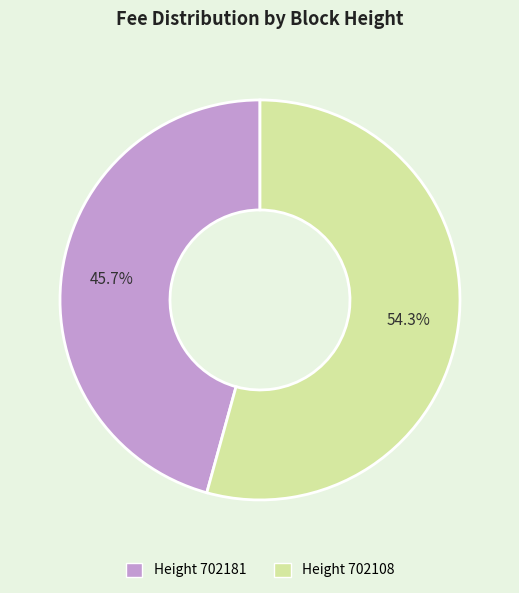

How many segments does this pie chart have?

2